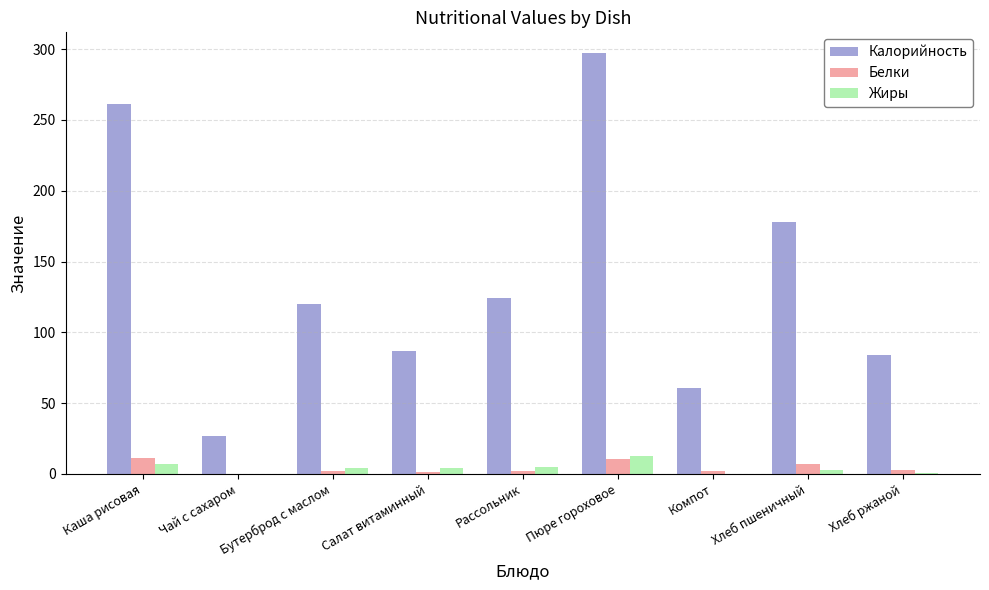

True or false: Калорийность has a value of 261.0 at Каша рисовая.

True